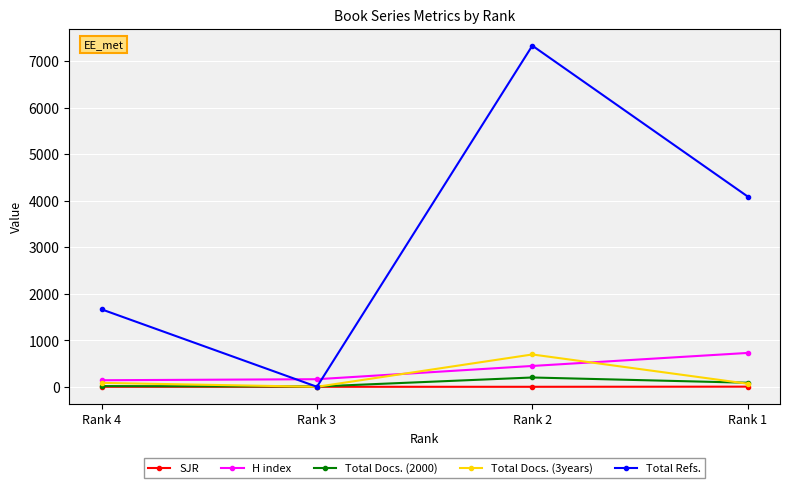

At which category is the sum across all series the highest?

Rank 2